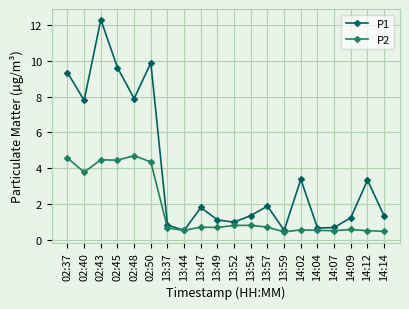

True or false: P1 has a value of 2.3 at 14:02.

False